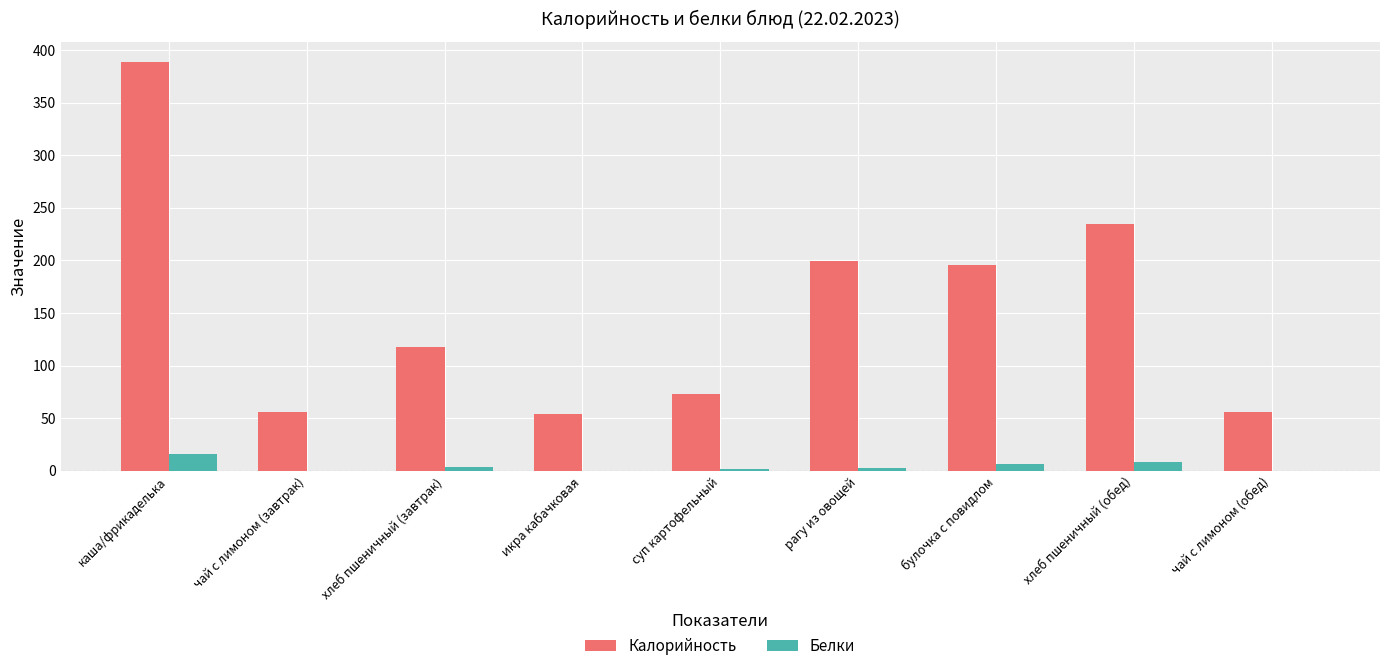

How many data points does each series have?

9